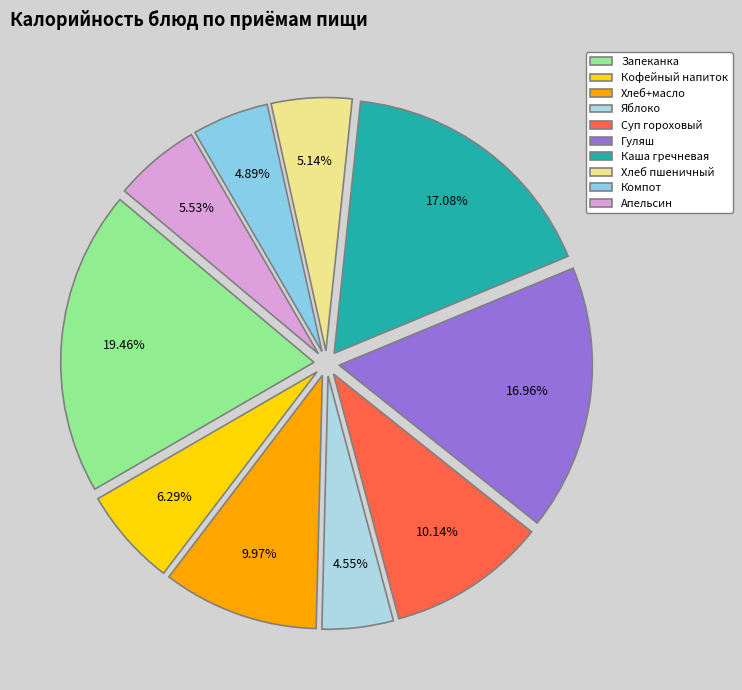

Is there a majority slice in this chart?

No